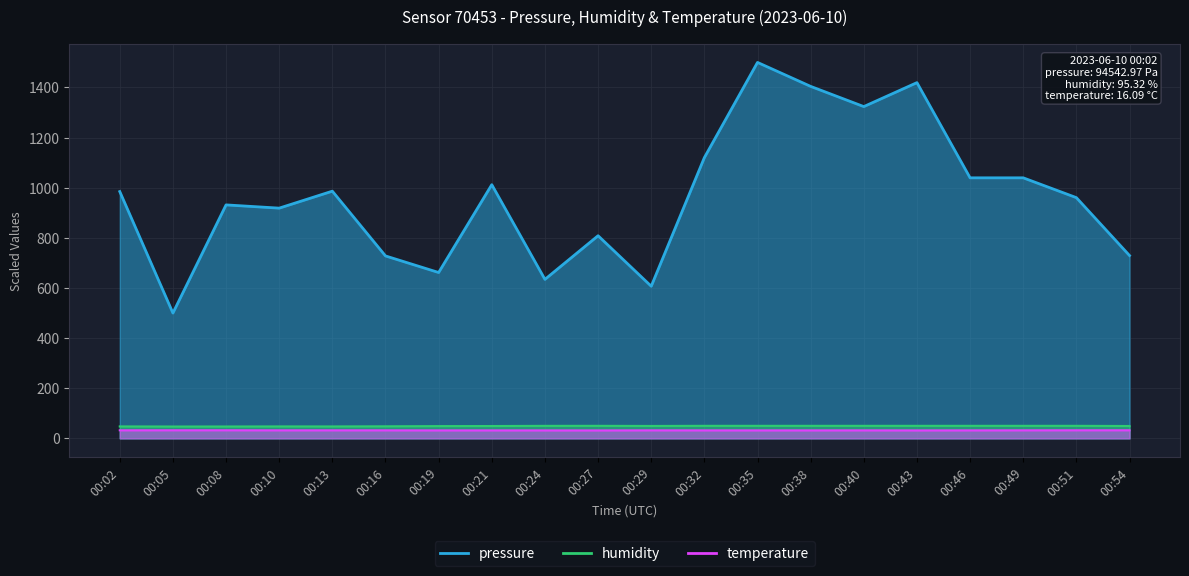

How many lines are shown in the chart?

3